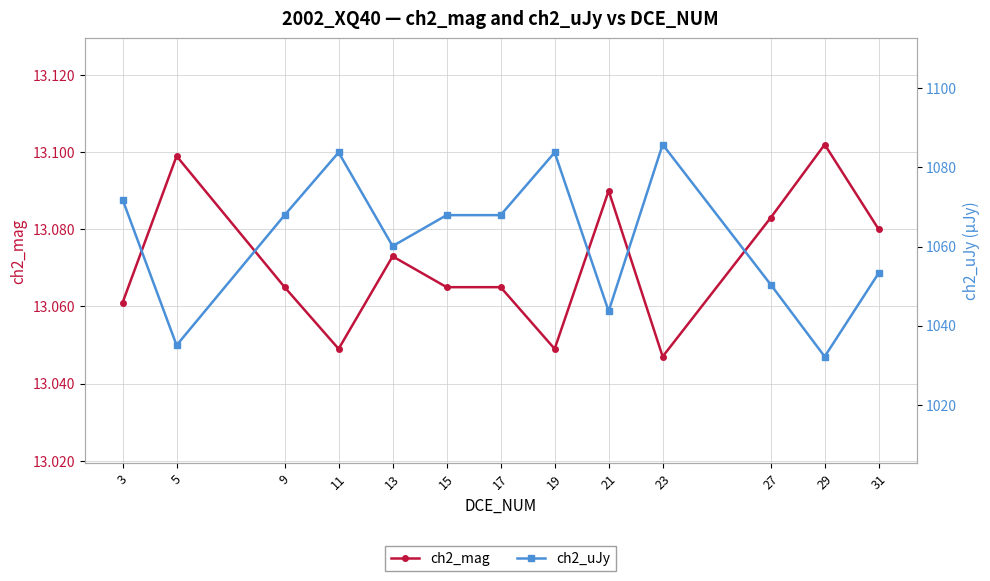

What is the value of the ch2_mag point at the 13th from the left?

13.1